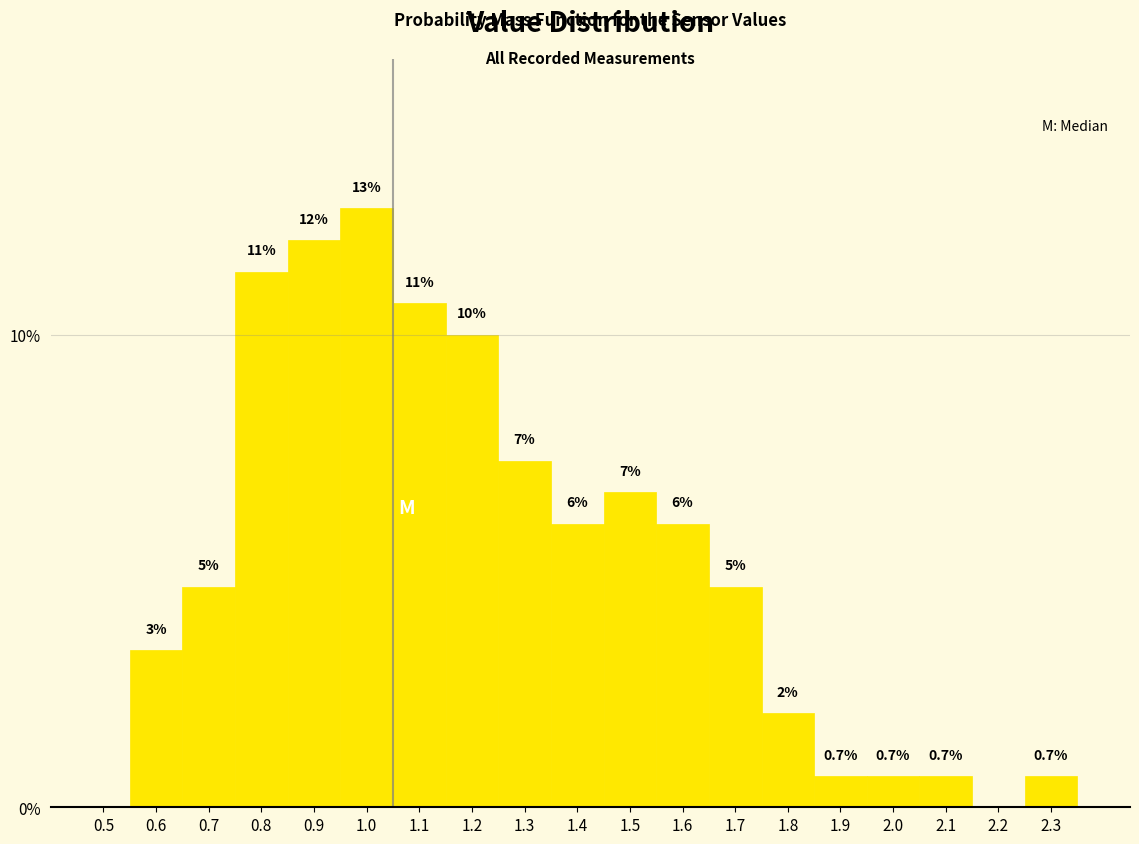

Are the bars horizontal?

No